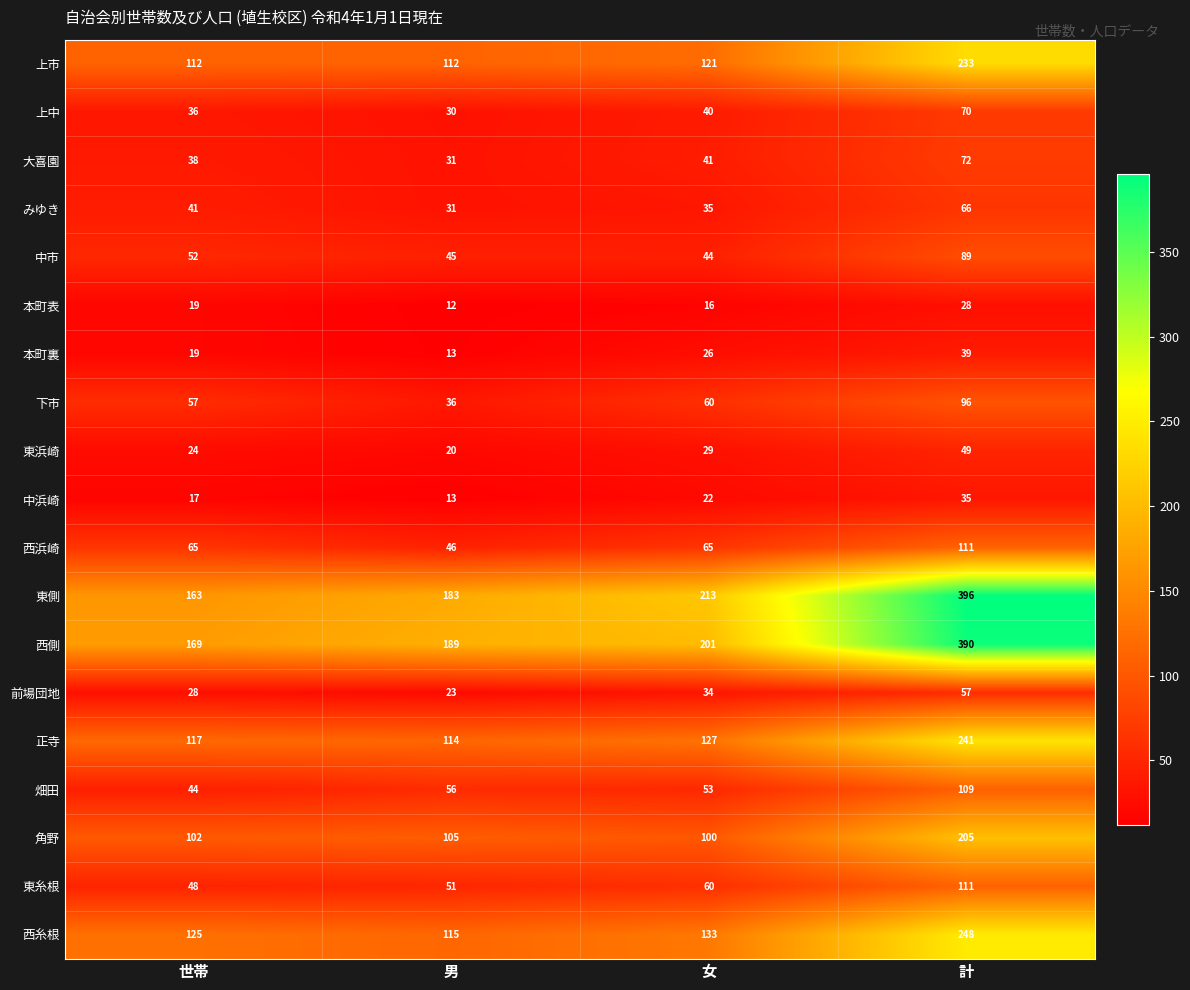

What value does the 西糸根 series have at 計, to the nearest 50?

250